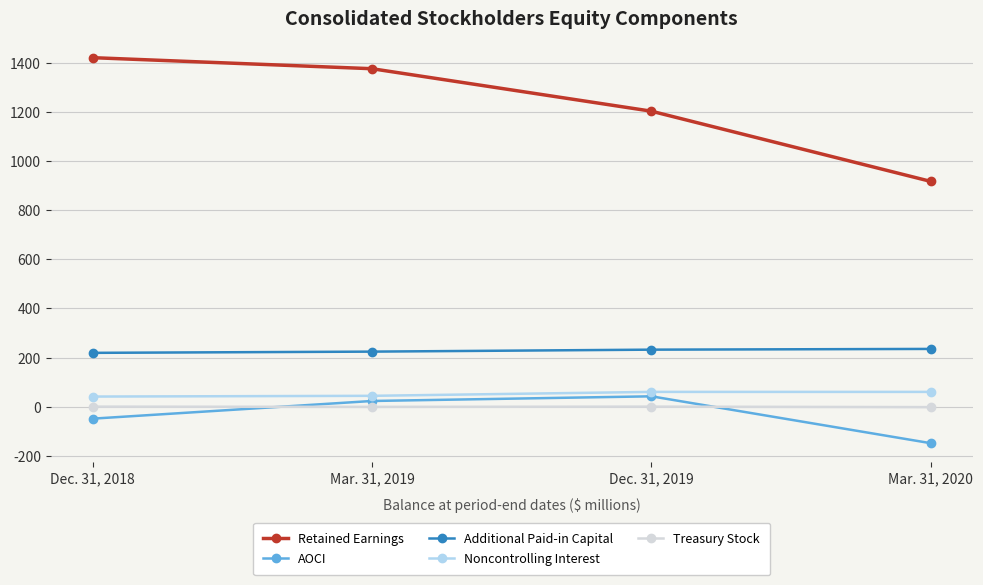

What is the maximum value shown in the chart?

1421